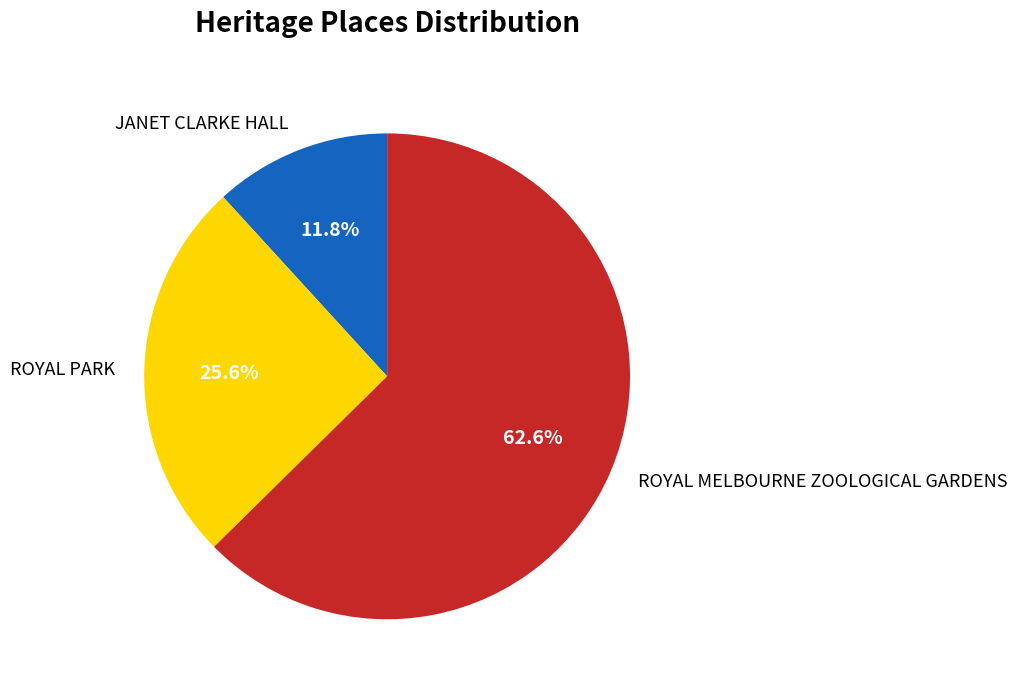

What percentage do JANET CLARKE HALL and ROYAL MELBOURNE ZOOLOGICAL GARDENS together represent?

74.4%